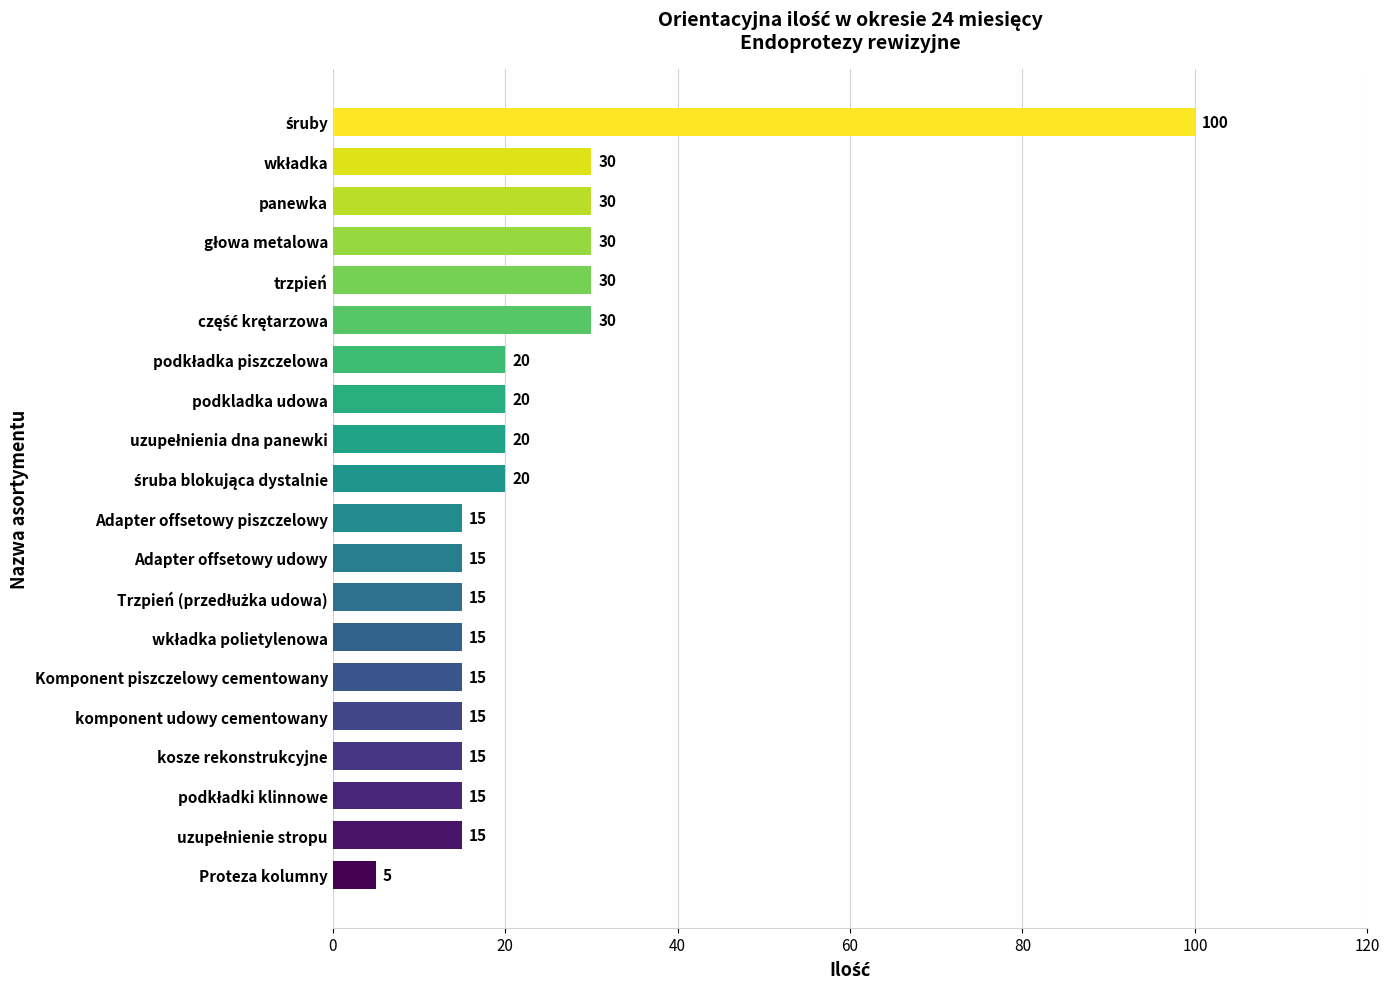

What is the difference between the maximum and minimum values?

95